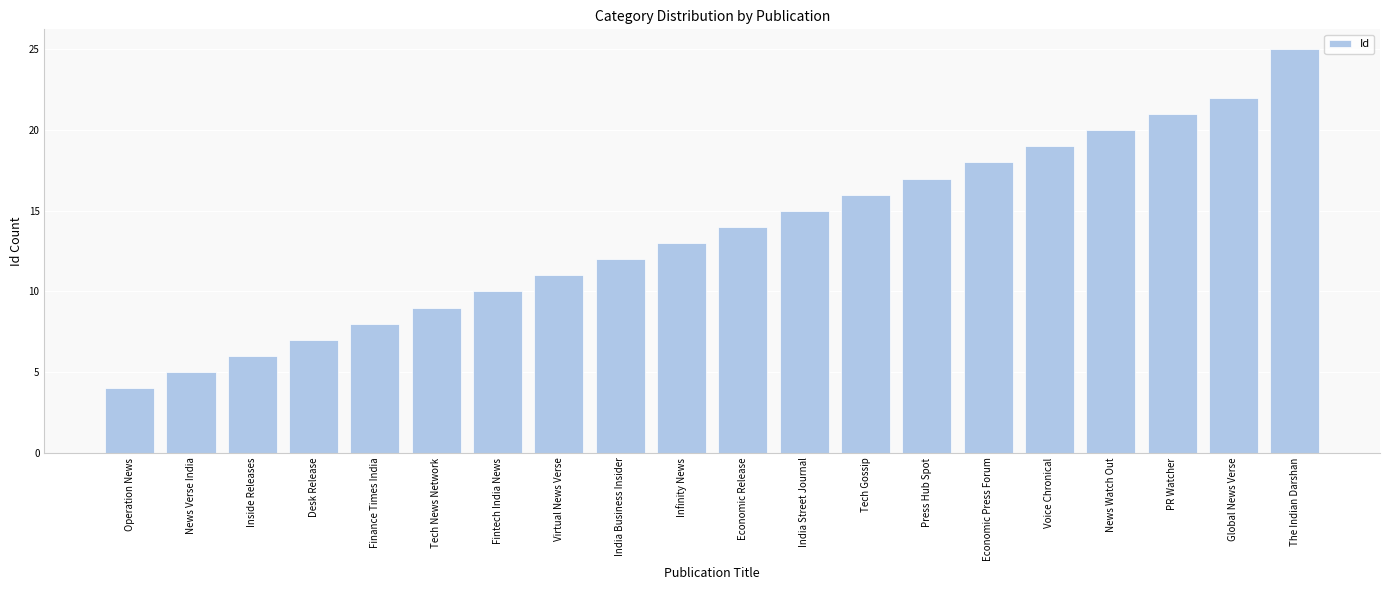

Count the number of data series in this chart.

1